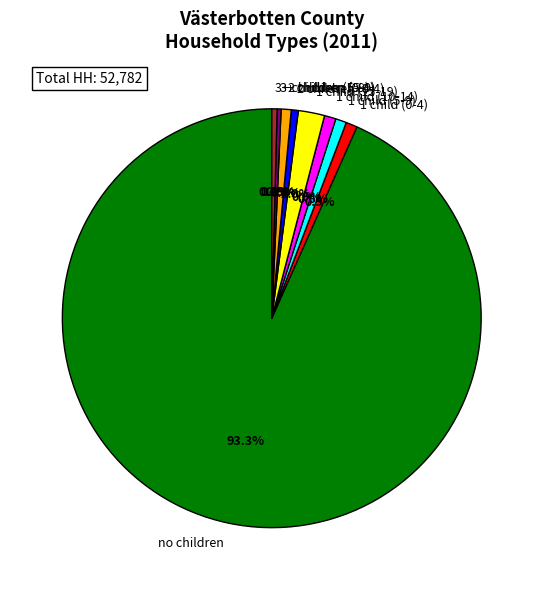

Which category has the biggest portion of the pie?

no children